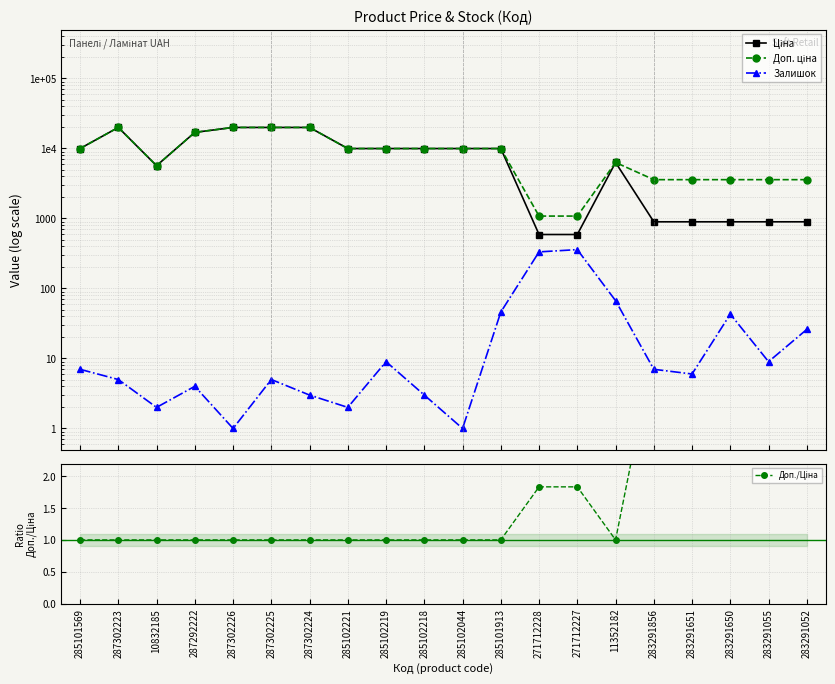

At which label does Ціна reach its peak?

287302223